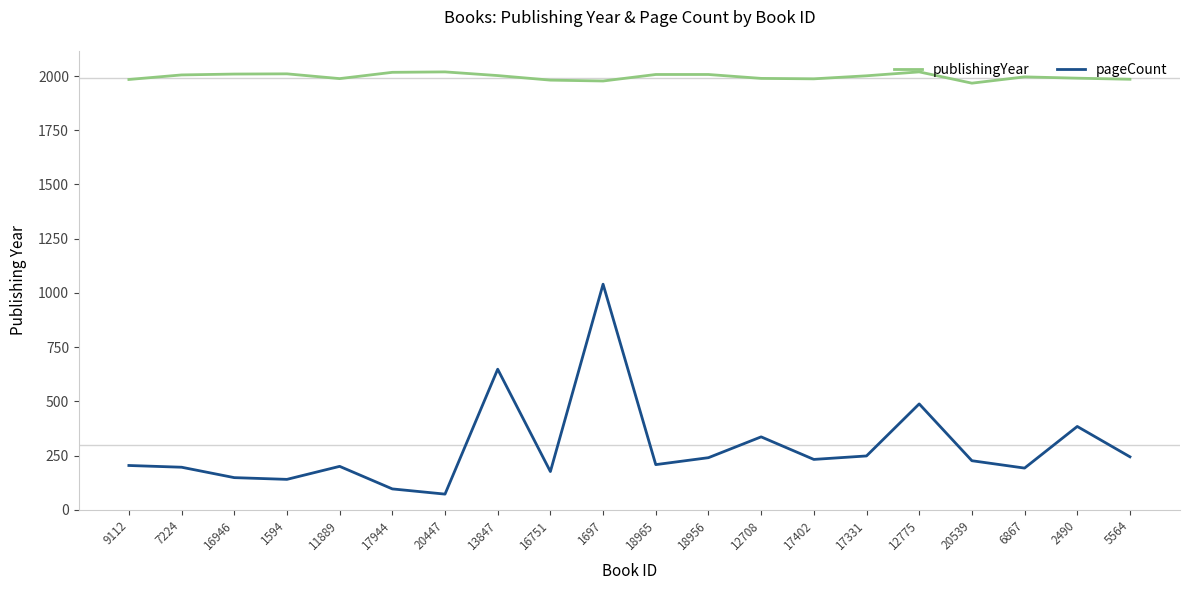

How many lines are shown in the chart?

2